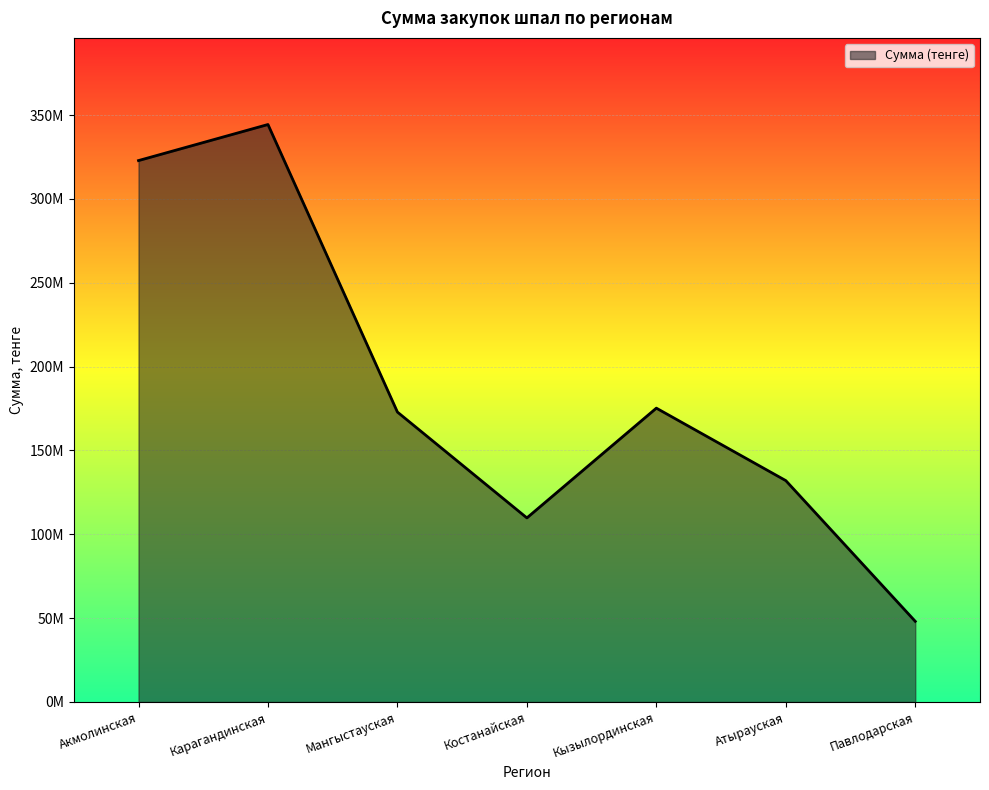

Reading right to left, what are all the values shown in this chart?

48093406.9	132011738.4	175226450.6	109770630.3	172882763.9	344354532.8	322854795.0